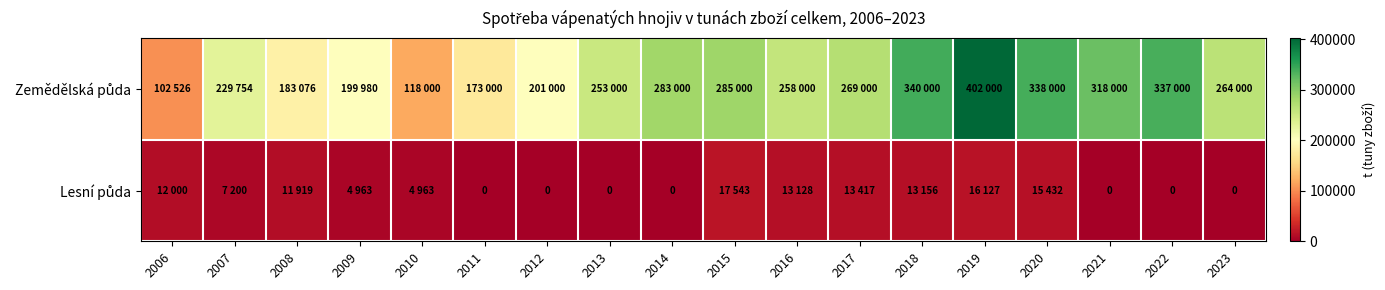

At which label is Lesní půda closest to 8771?

2007